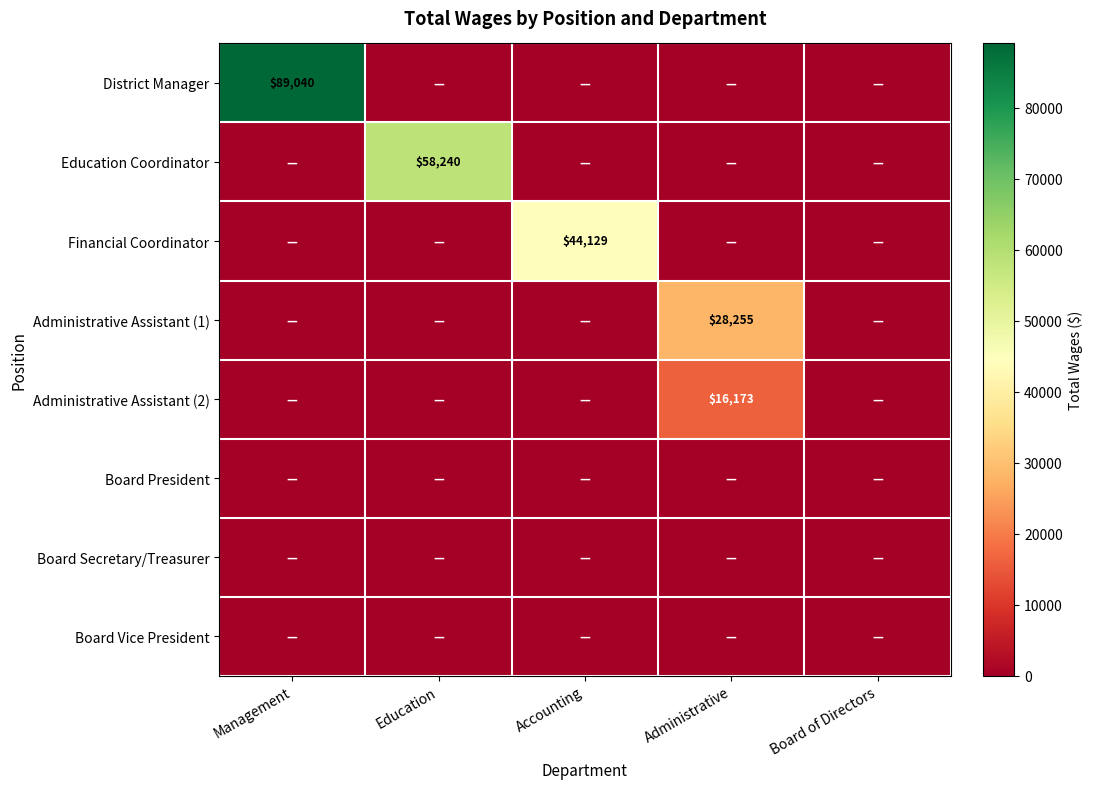

Is the value of Board President at Management greater than the value of Board Vice President at Administrative?

No